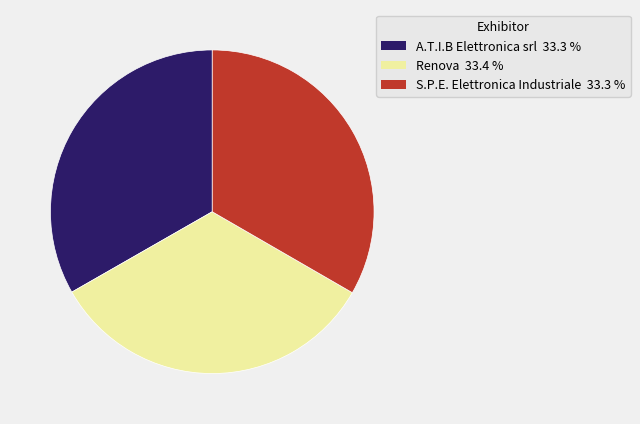

Do S.P.E. Elettronica Industriale and A.T.I.B Elettronica srl together represent more than half of the pie?

Yes